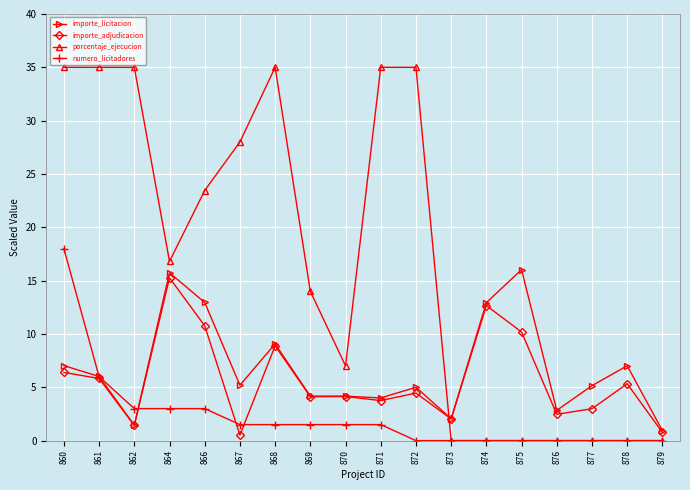

What is the maximum value for importe_adjudicacion?

15.3